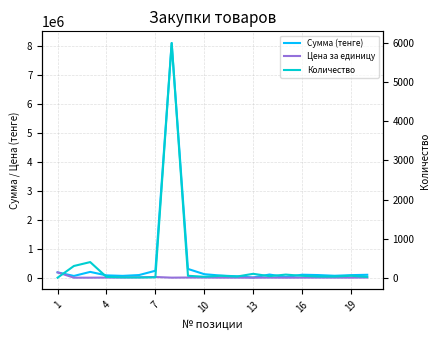

At which category does the chart reach its minimum across all series?

1